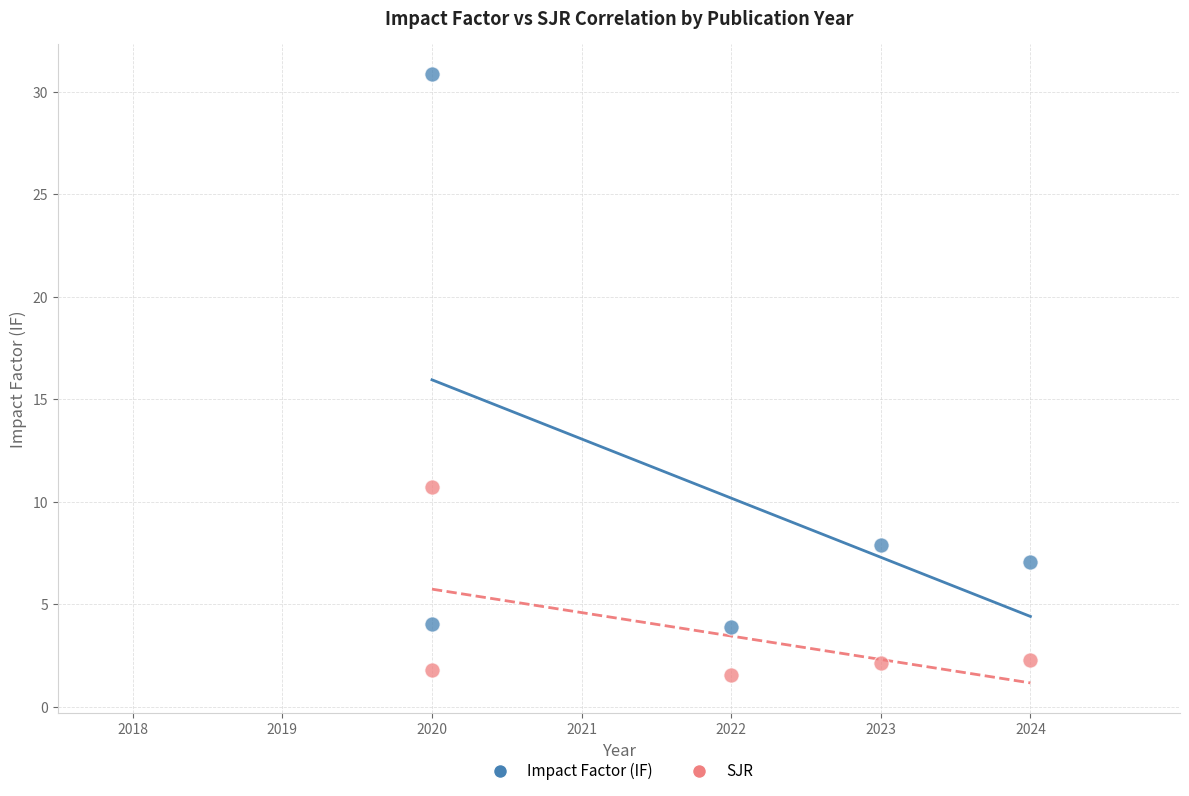

Which series contains the lowest Y value?

SJR